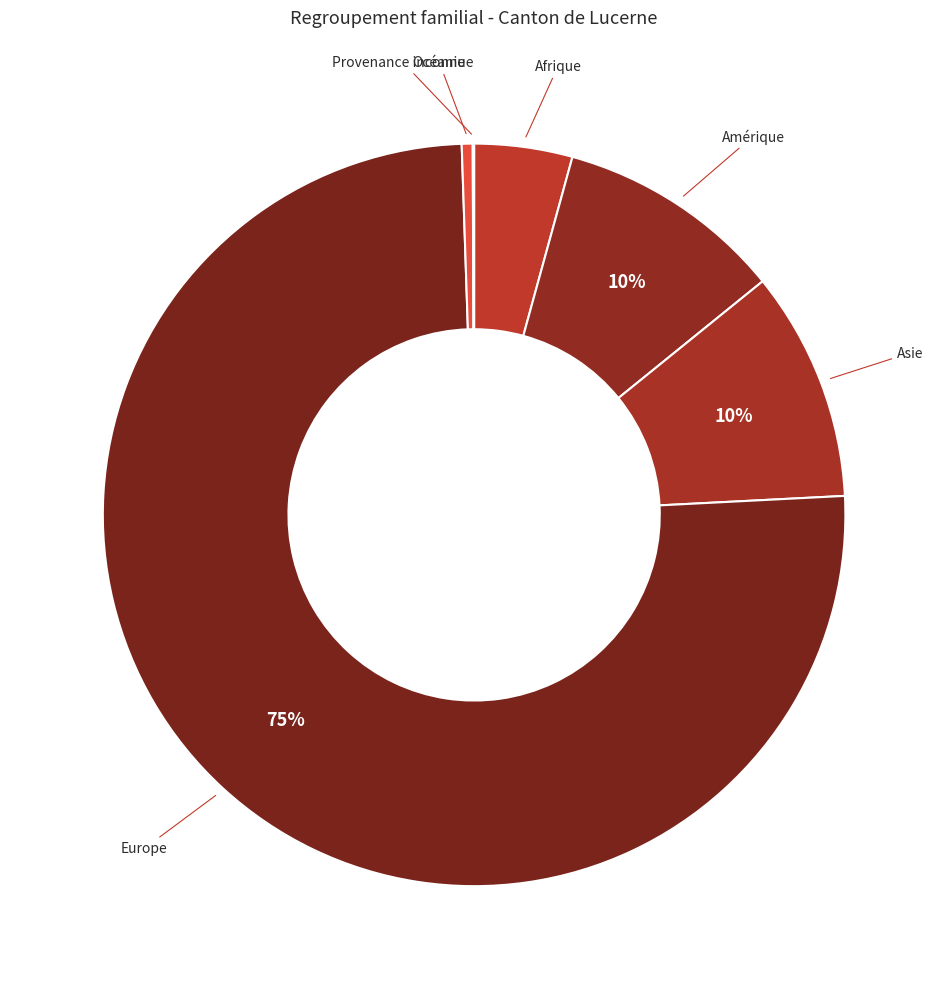

To the nearest percent, what percentage of the pie is Asie?

10%